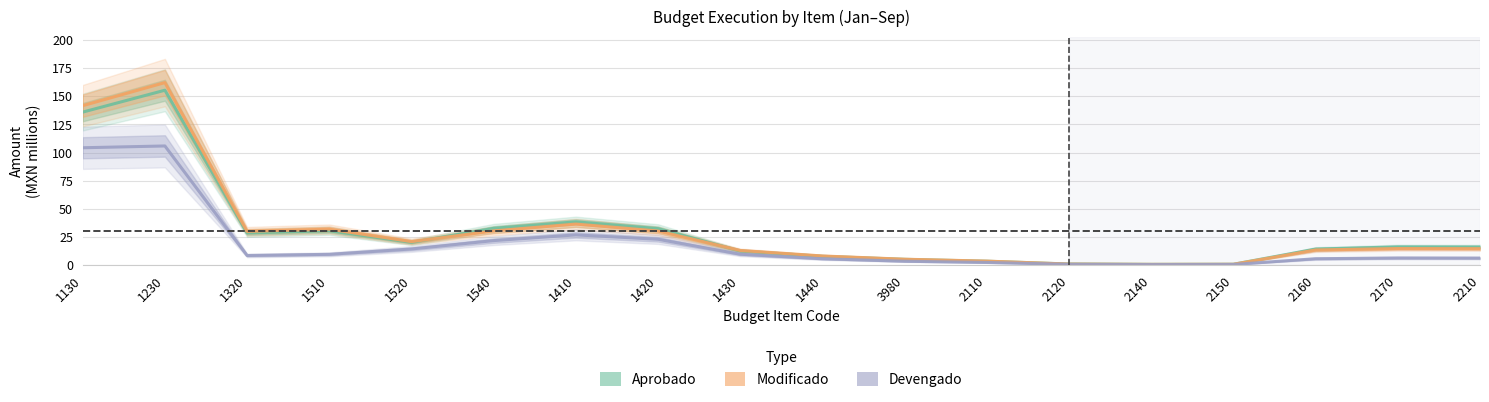

How many data points does each series have?

18